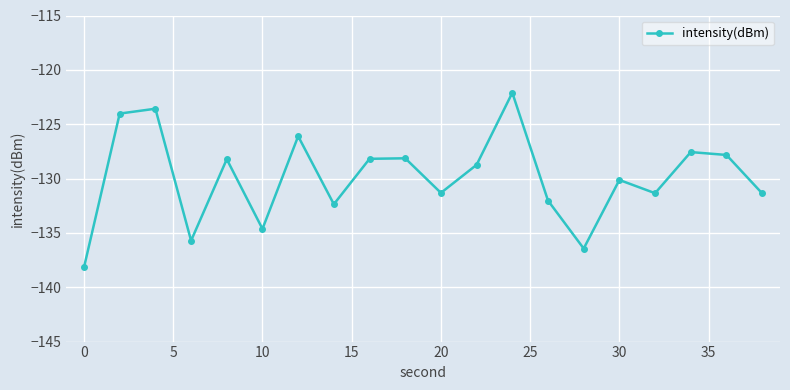

How many distinct data groups are displayed?

1